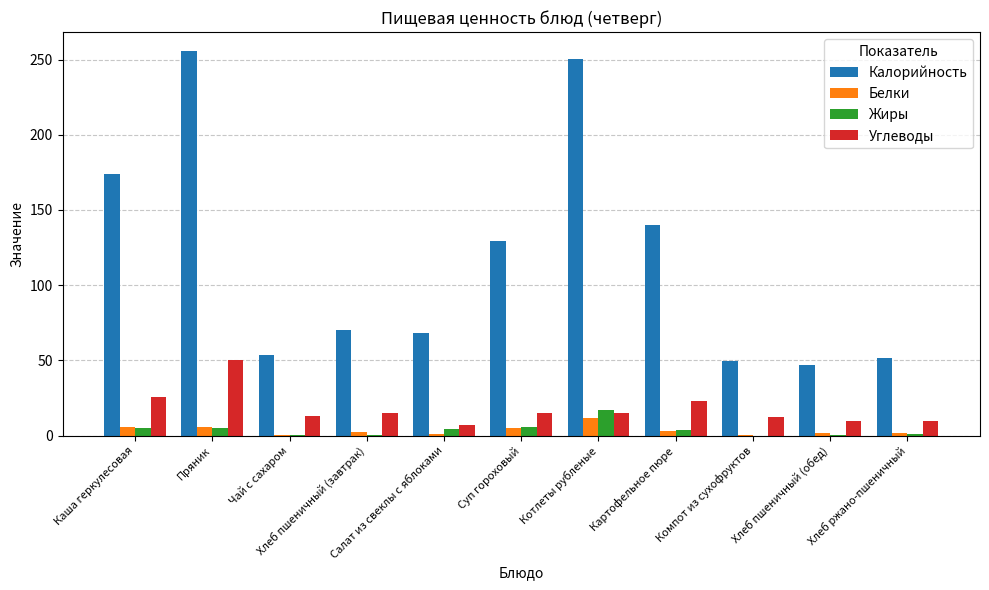

What are all the series names shown in the legend?

Калорийность, Белки, Жиры, Углеводы